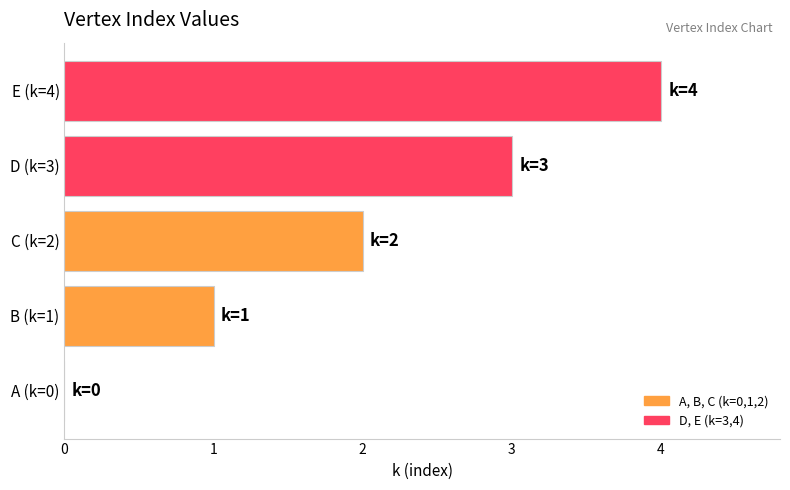

What is the sum of all values?

10